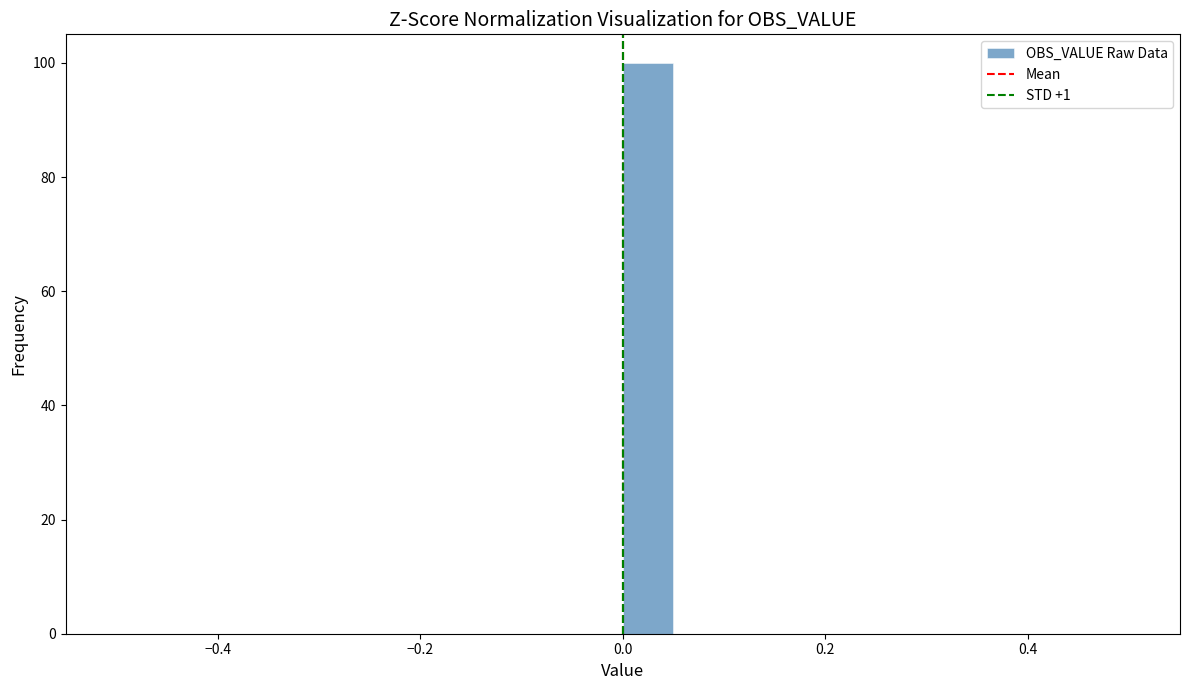

Around what value on the x-axis is the tallest bar? Give the approximate position of its centre, as read against the axis.

0.02